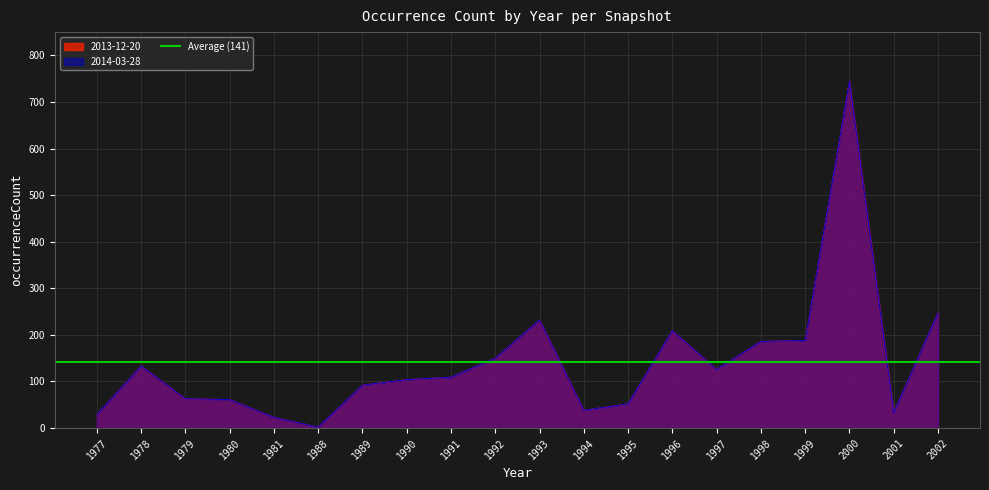

At which label is 2013-12-20 closest to 373?

2002